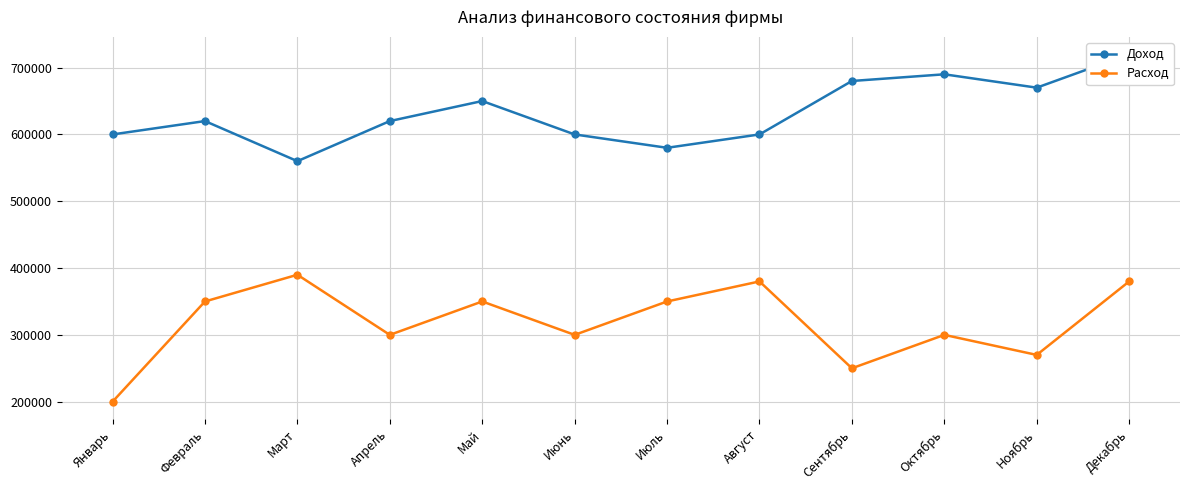

At how many categories does at least one series exceed 589827?

10